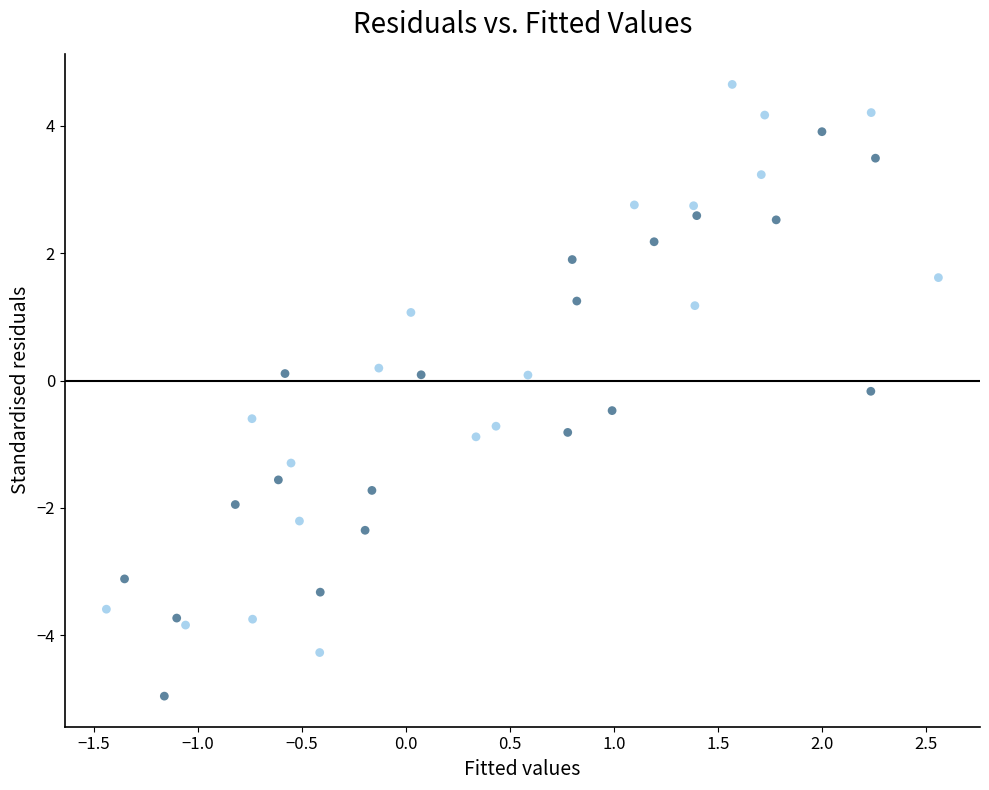

What is the range of X values (max minus min)?

4.0